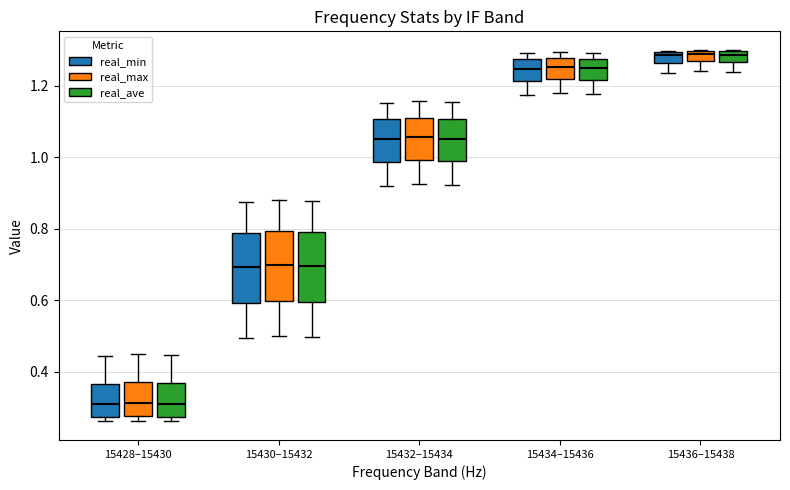

Where does the median line of the box for 15434–15436 (real_min) sit on the y-axis? The values are not printed on the chart, so give them approximately, as read against the axis.

1.24